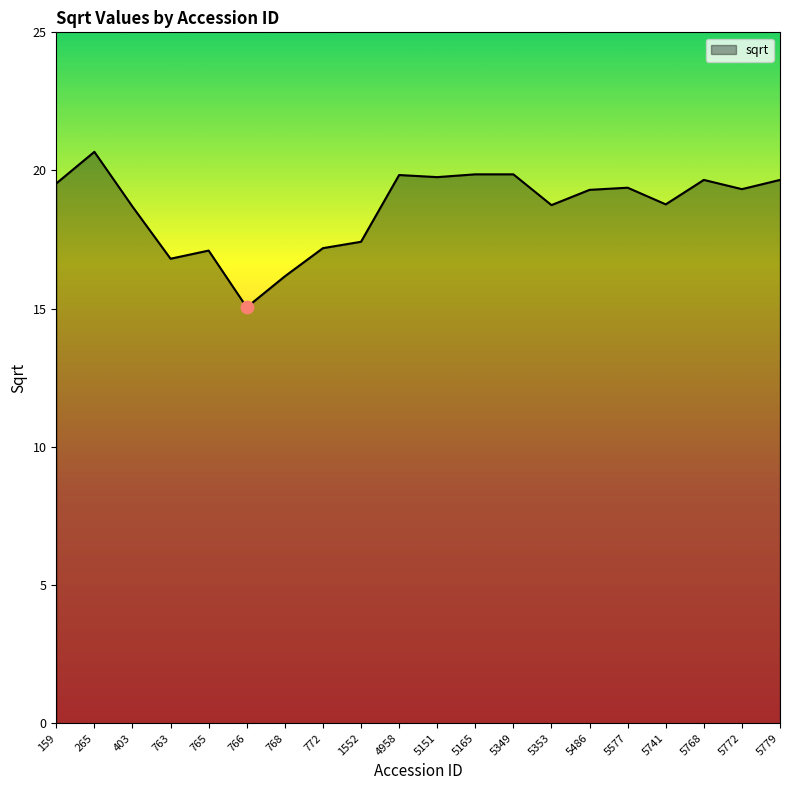

Approximately how many times larger is the value at 5768 compared to 5772?

1.0